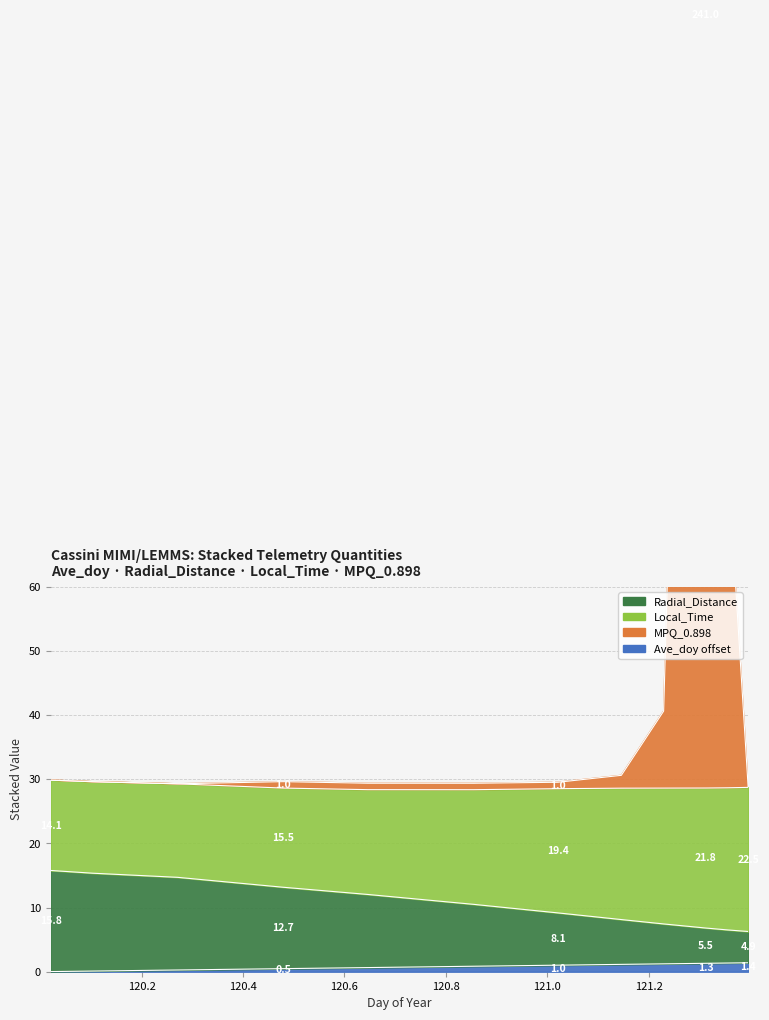

At which label does MPQ_0.898 first exceed 29?

120.0208